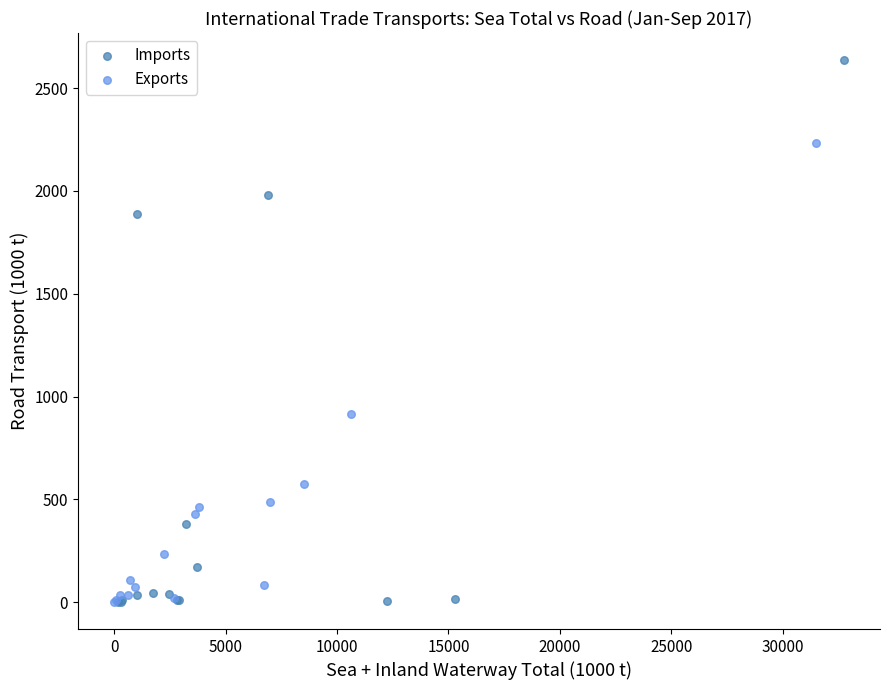

Which series reaches the maximum Y coordinate?

Imports